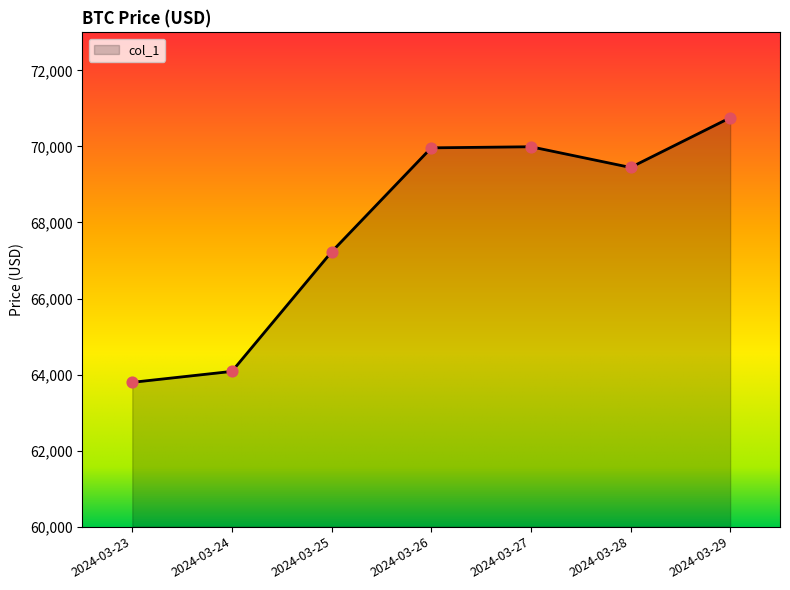

What is the change in value from 2024-03-26 to 2024-03-28?

-516.0